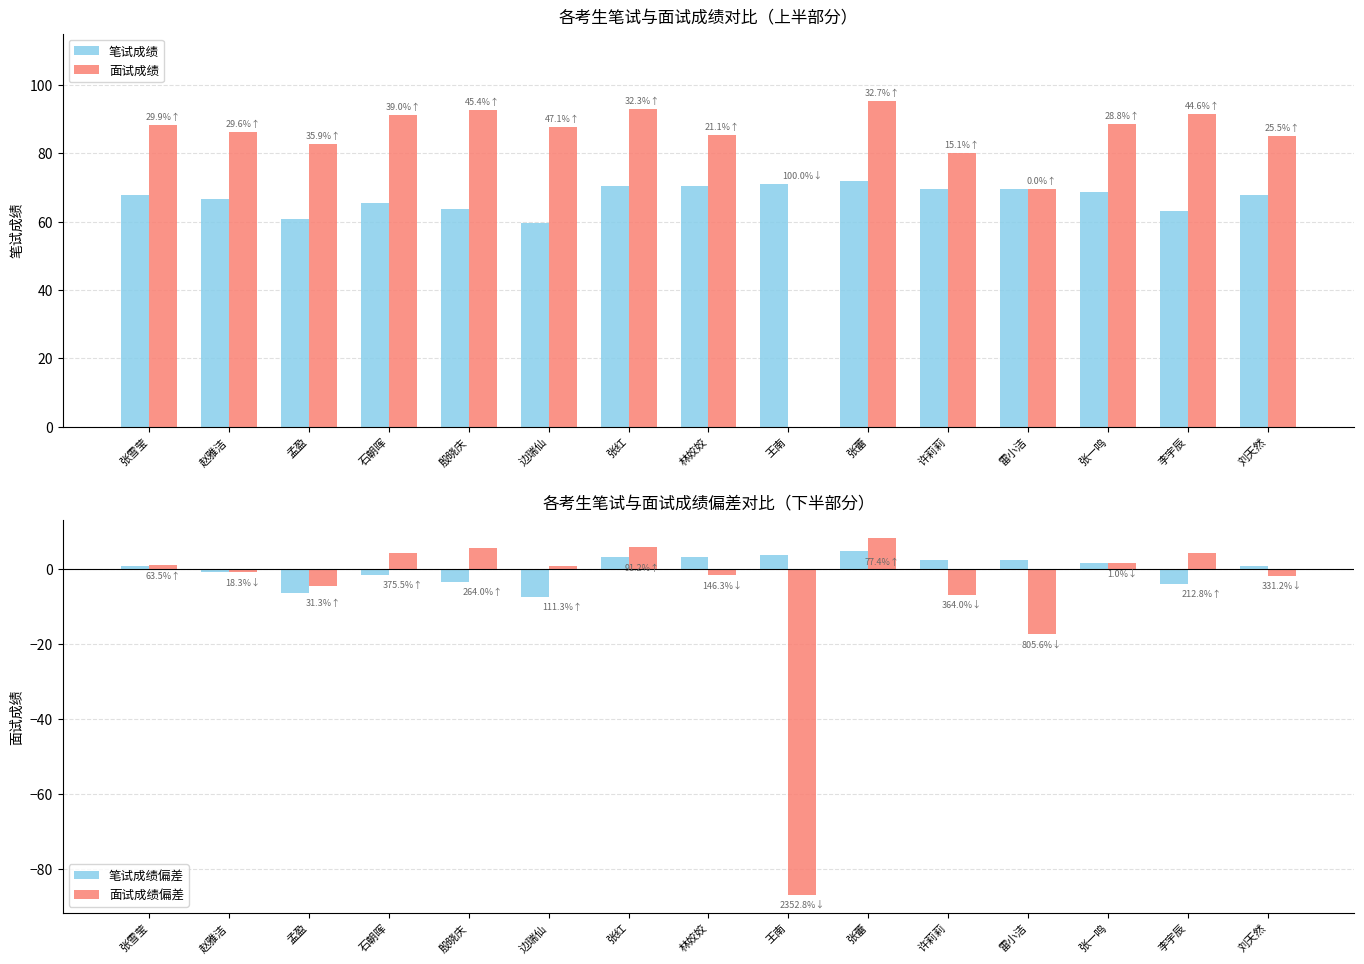

Reading left to right, extract all data points from this chart.

笔试成绩: 张雪莹=67.9	赵雅洁=66.5	孟盈=60.8	石朝晖=65.6	殷晓庆=63.7	边瑞仙=59.7	张红=70.3	林姣姣=70.5	王南=71.0	张蕾=71.9	许莉莉=69.7	雷小洁=69.6	张一鸣=68.8	李宇辰=63.2	刘天然=67.9
面试成绩: 张雪莹=88.2	赵雅洁=86.2	孟盈=82.6	石朝晖=91.2	殷晓庆=92.6	边瑞仙=87.8	张红=93.0	林姣姣=85.4	王南=0.0	张蕾=95.4	许莉莉=80.2	雷小洁=69.6	张一鸣=88.6	李宇辰=91.4	刘天然=85.2
笔试成绩偏差: 张雪莹=0.8	赵雅洁=-0.6	孟盈=-6.3	石朝晖=-1.5	殷晓庆=-3.4	边瑞仙=-7.4	张红=3.2	林姣姣=3.4	王南=3.9	张蕾=4.8	许莉莉=2.6	雷小洁=2.5	张一鸣=1.7	李宇辰=-3.9	刘天然=0.8
面试成绩偏差: 张雪莹=1.2	赵雅洁=-0.8	孟盈=-4.4	石朝晖=4.2	殷晓庆=5.6	边瑞仙=0.8	张红=6.0	林姣姣=-1.6	王南=-87.0	张蕾=8.4	许莉莉=-6.8	雷小洁=-17.4	张一鸣=1.6	李宇辰=4.4	刘天然=-1.8